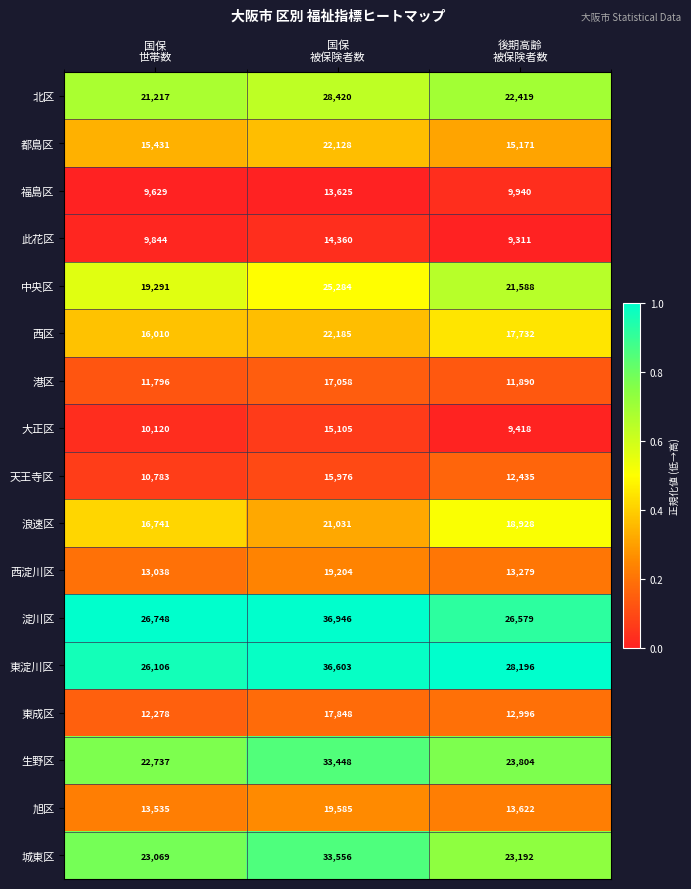

Which series has the largest total across all categories?

東淀川区